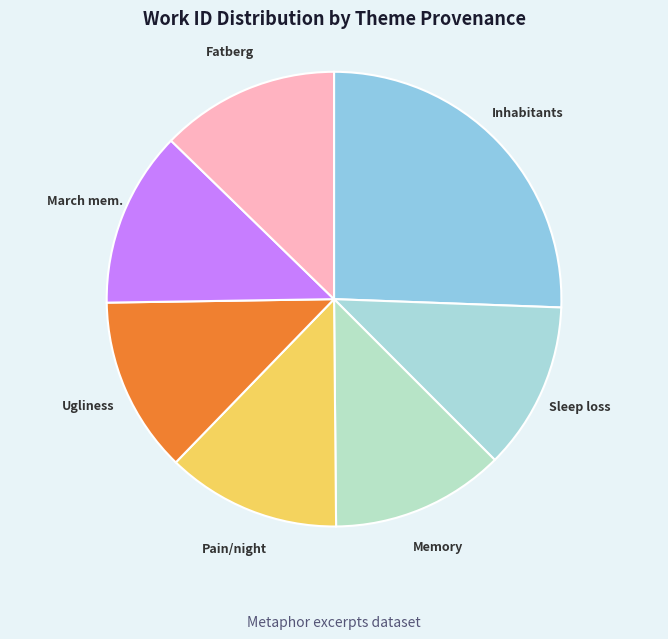

Do Sleep loss and Fatberg together represent more than half of the pie?

No